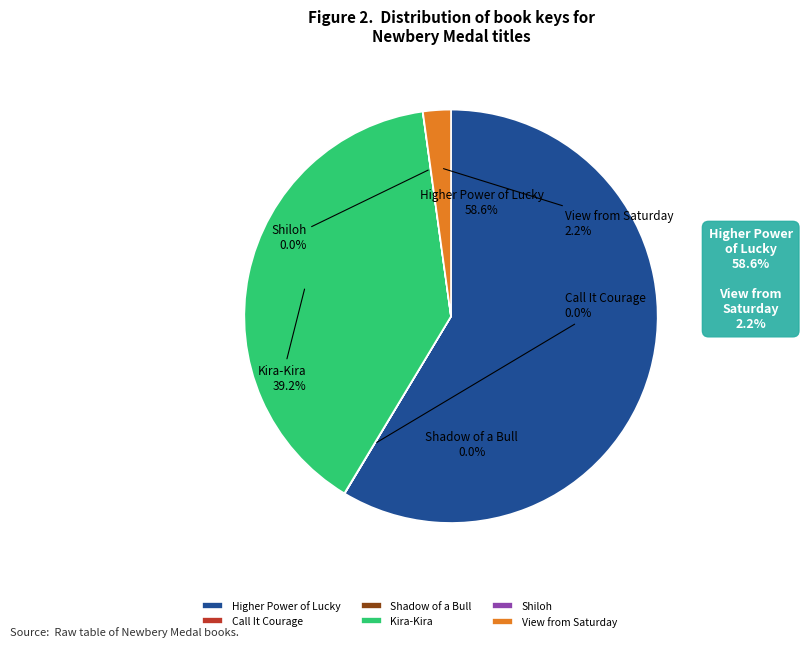

To the nearest percent, what is the difference between the View from Saturday and Kira-Kira slice percentages?

37%